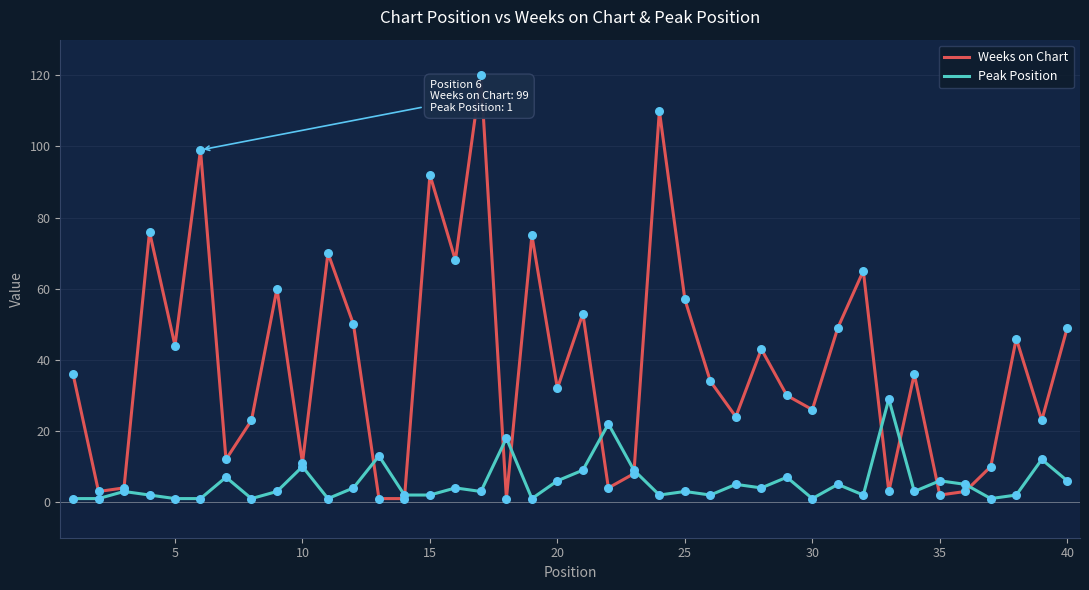

Which series has the largest total across all categories?

Weeks on Chart